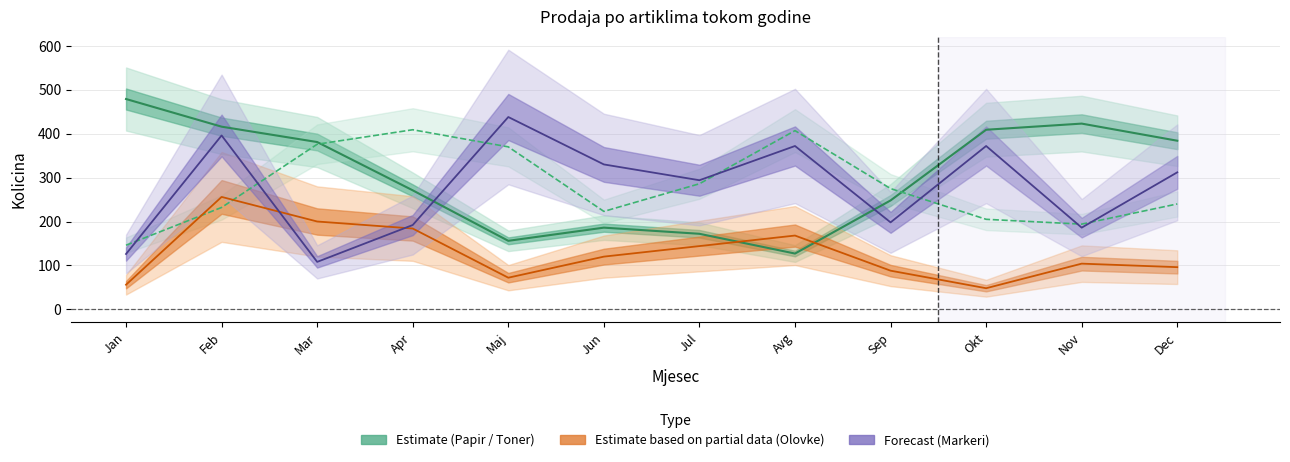

List the series in order of their peak value, highest first.

Papir (Estimate), Markeri (Forecast), Toner (Estimate), Olovke (Partial)